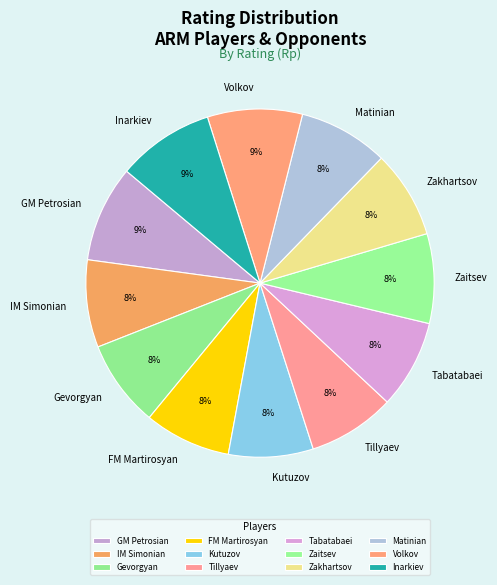

The FM Martirosyan slice represents 1% of the pie. True or false?

False